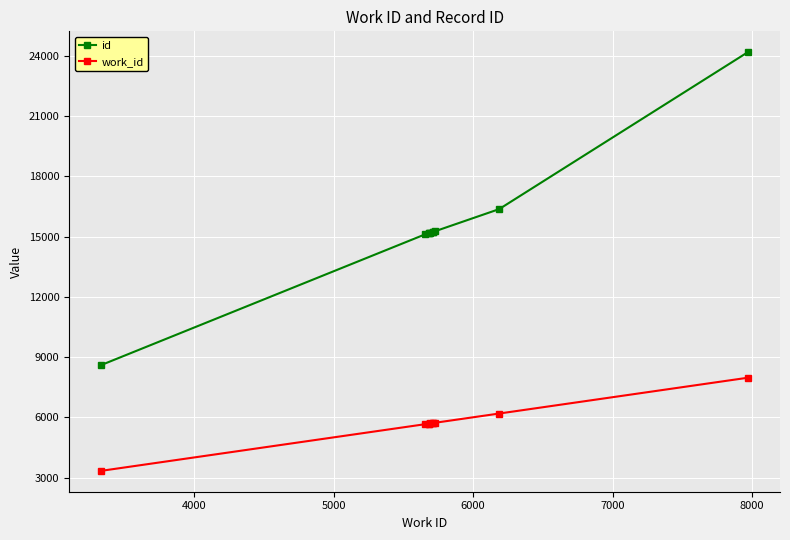

Rank the series by their average value, from highest to lowest.

id, work_id